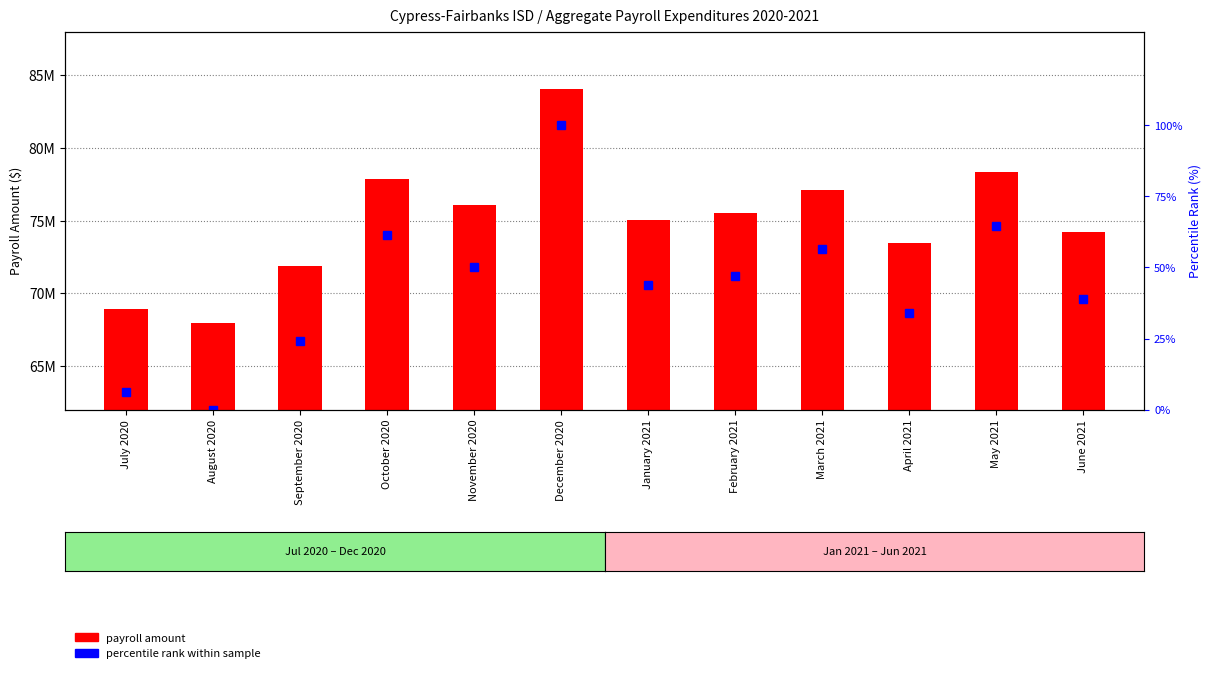

What is the difference between the percentile rank within sample values at May 2021 and June 2021?

25.7